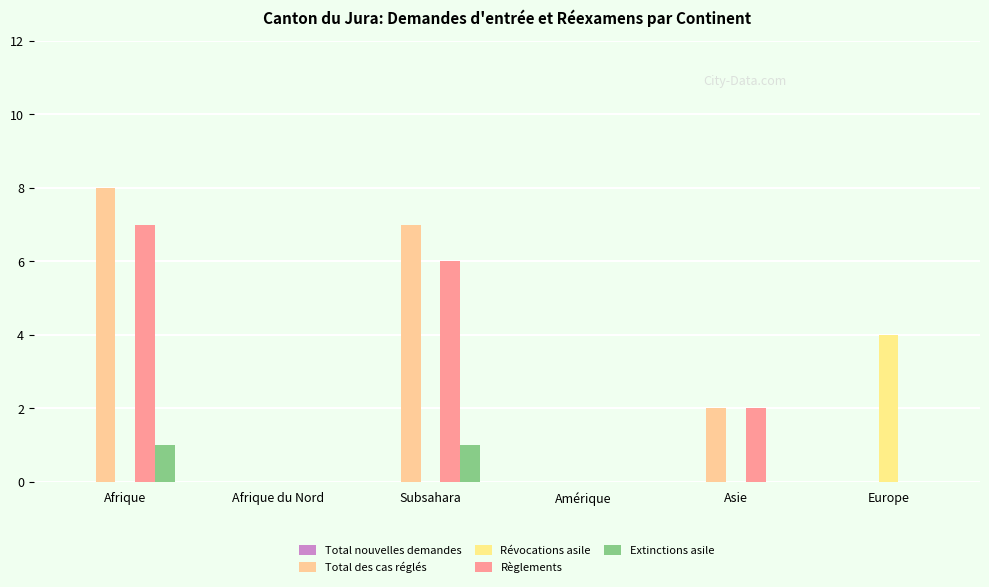

What is the greatest value displayed?

8